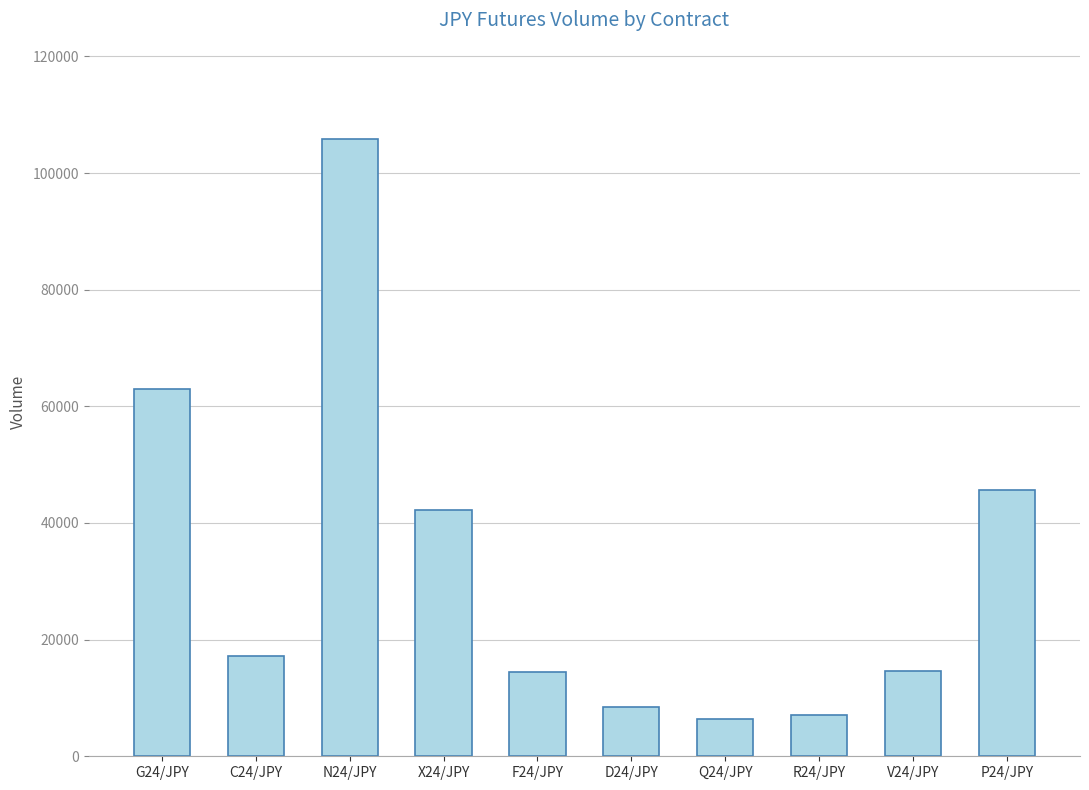

The value at C24/JPY is 17170. True or false?

True